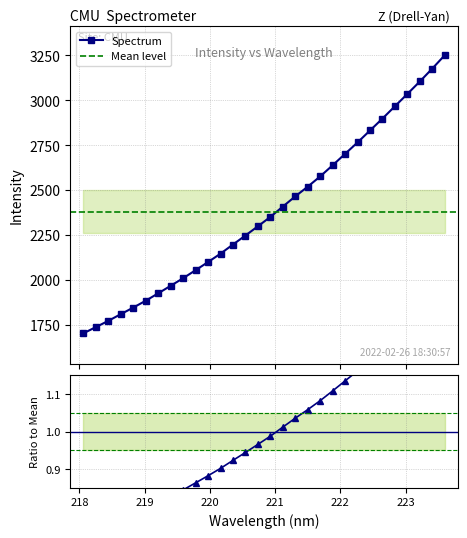

Reading left to right, list all the values displayed in this chart.

218.0596=1705.6	218.2508=1740.1	218.442=1774.9	218.6332=1812.1	218.8244=1848.6	219.0156=1886.7	219.2067=1927.9	219.3979=1969.8	219.589=2011.9	219.7801=2056.5	219.9712=2101.8	220.1623=2148.4	220.3533=2199.3	220.5444=2249.4	220.7354=2300.6	220.9264=2352.7	221.1174=2410.1	221.3083=2466.8	221.4993=2520.8	221.6902=2577.9	221.8812=2639.8	222.0721=2703.3	222.263=2766.8	222.4538=2833.1	222.6447=2899.3	222.8355=2967.7	223.0264=3036.2	223.2172=3105.4	223.408=3177.1	223.5987=3251.4